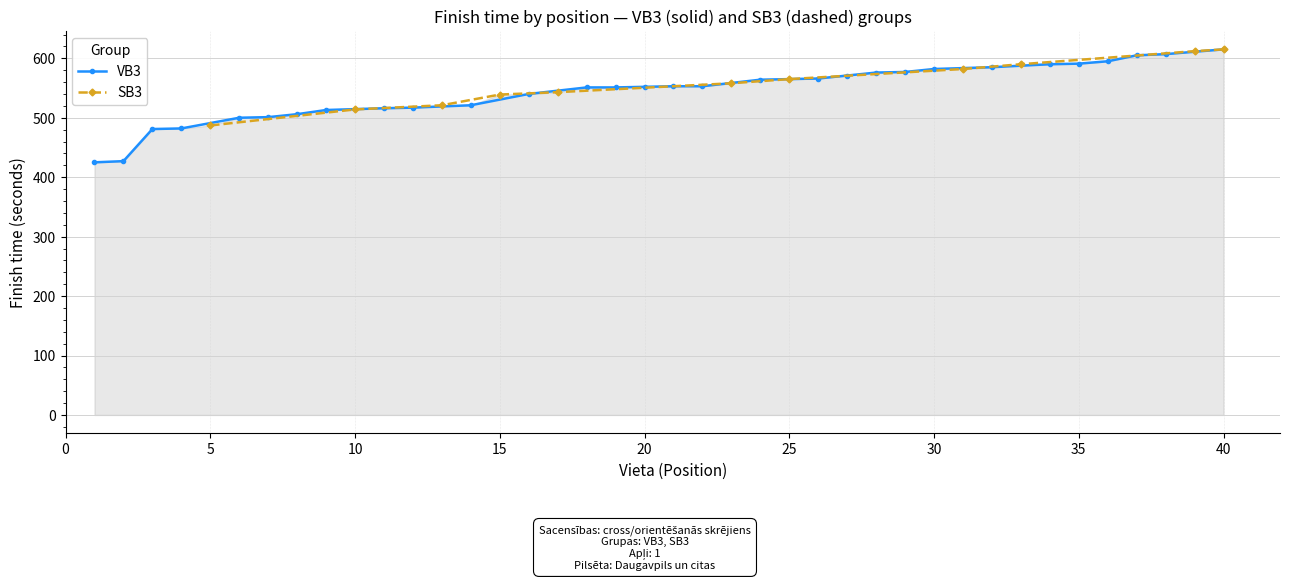

What is the average value?

557